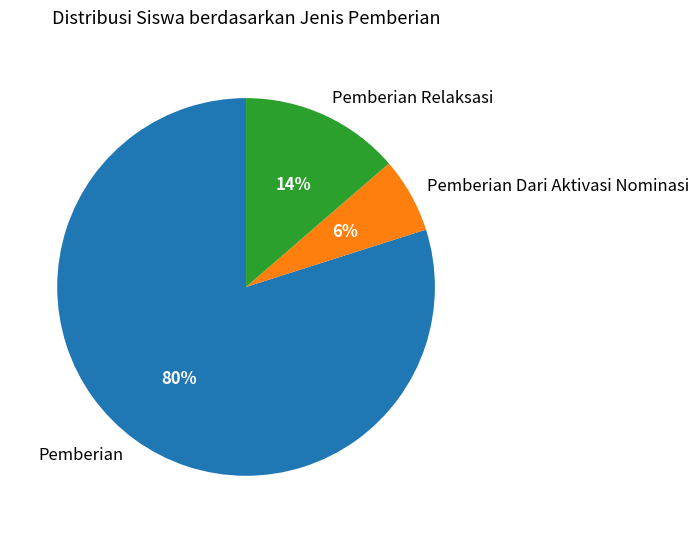

The Pemberian Relaksasi slice represents 24% of the pie. True or false?

False